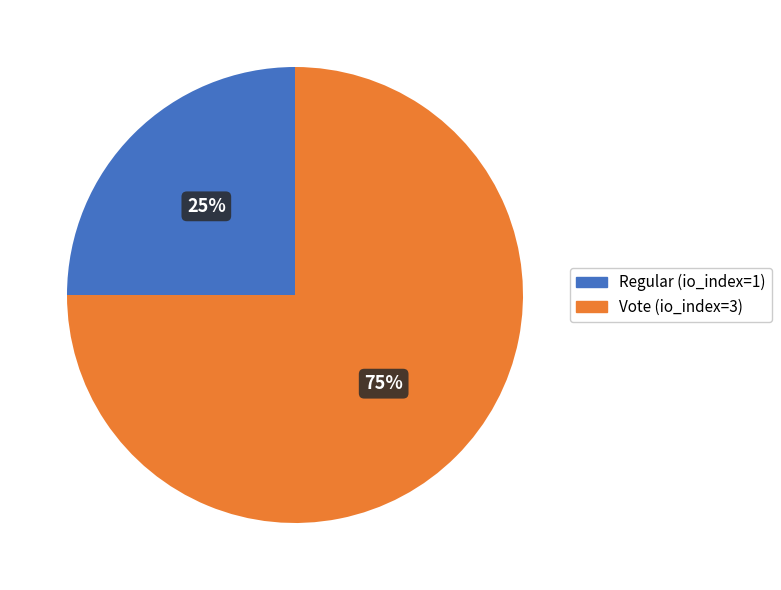

What is the majority slice?

Vote